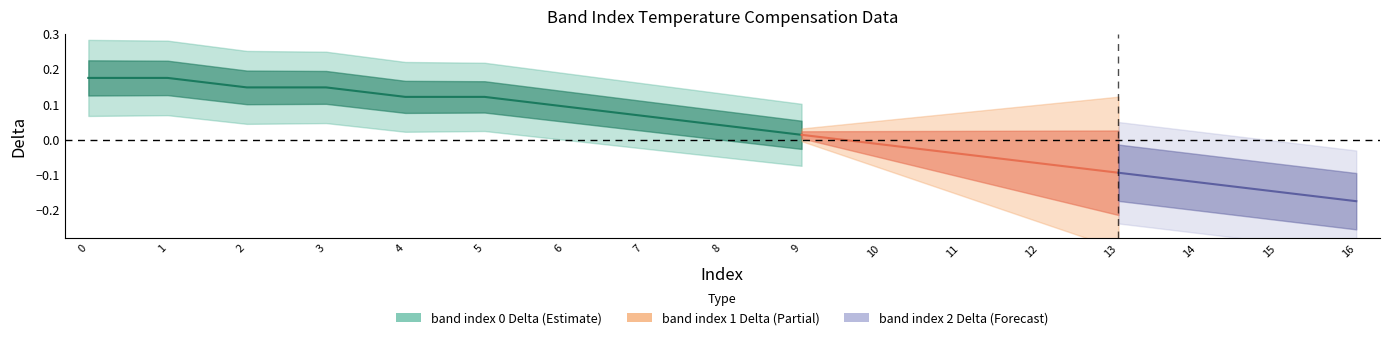

The chart shows a value of 0.1 at 5. True or false?

False